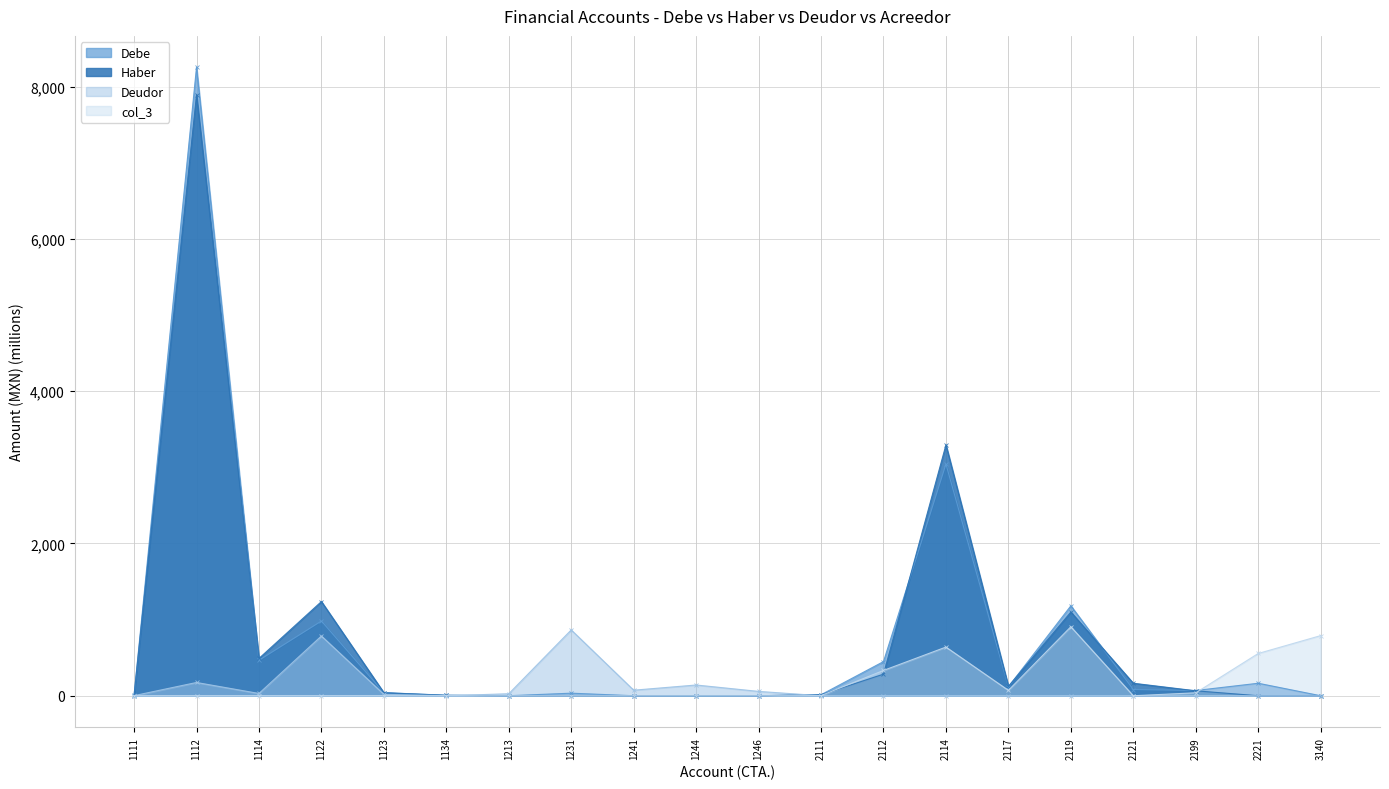

How many values in Haber are above zero?

17